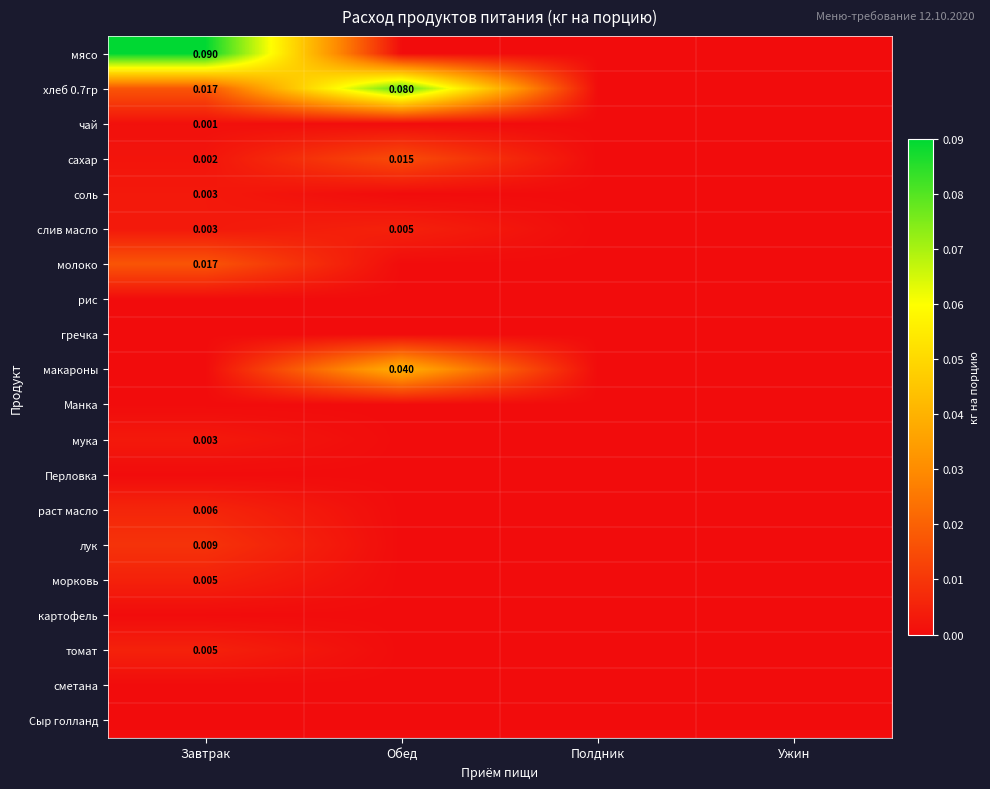

What is the difference between the highest and lowest values at Обед?

0.1